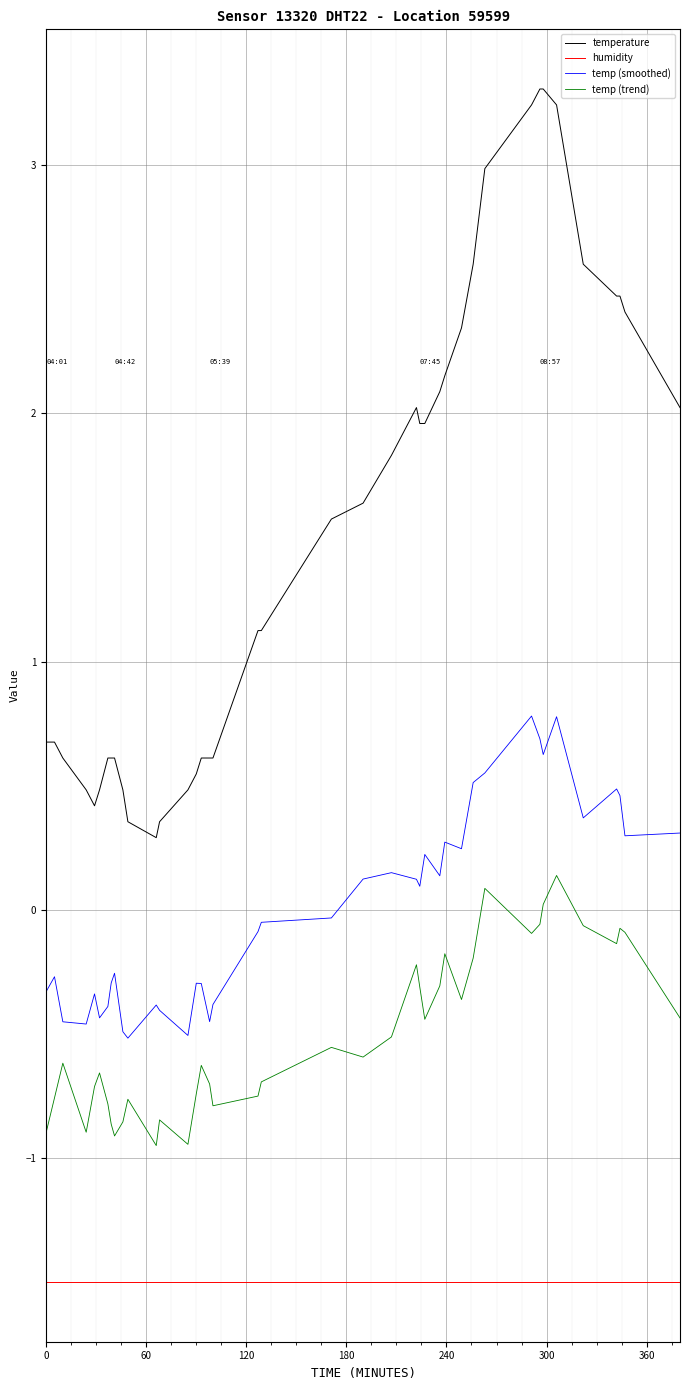

What is the maximum value for temp (smoothed)?

0.8